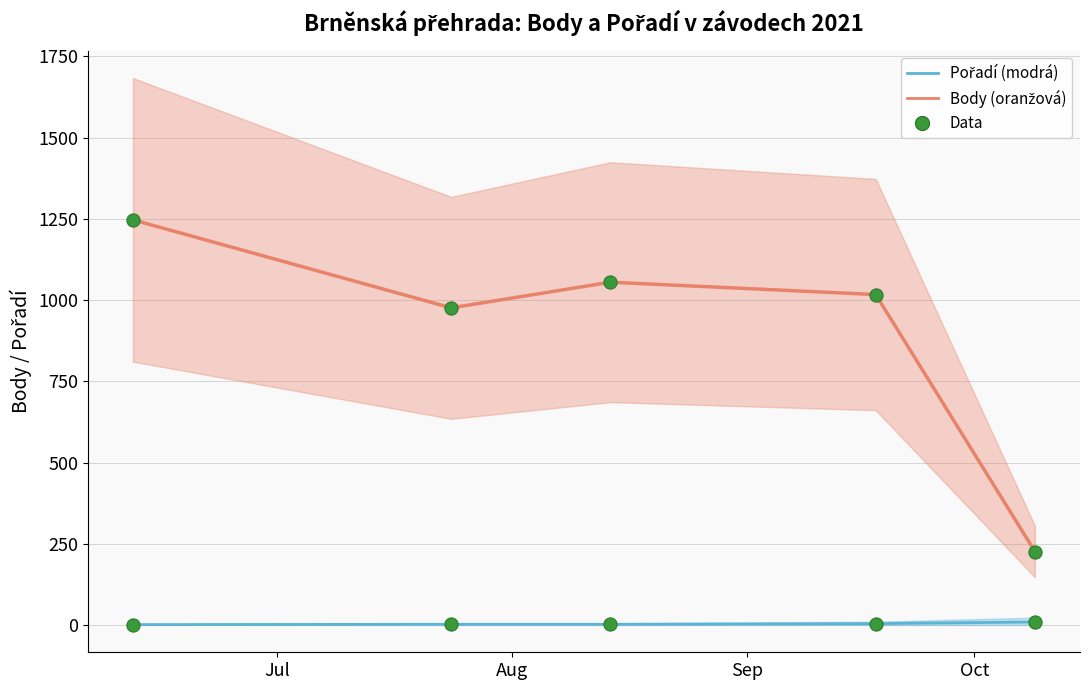

Is the value of Data (Body) at Jul greater than the value of Pořadí at Oct?

Yes